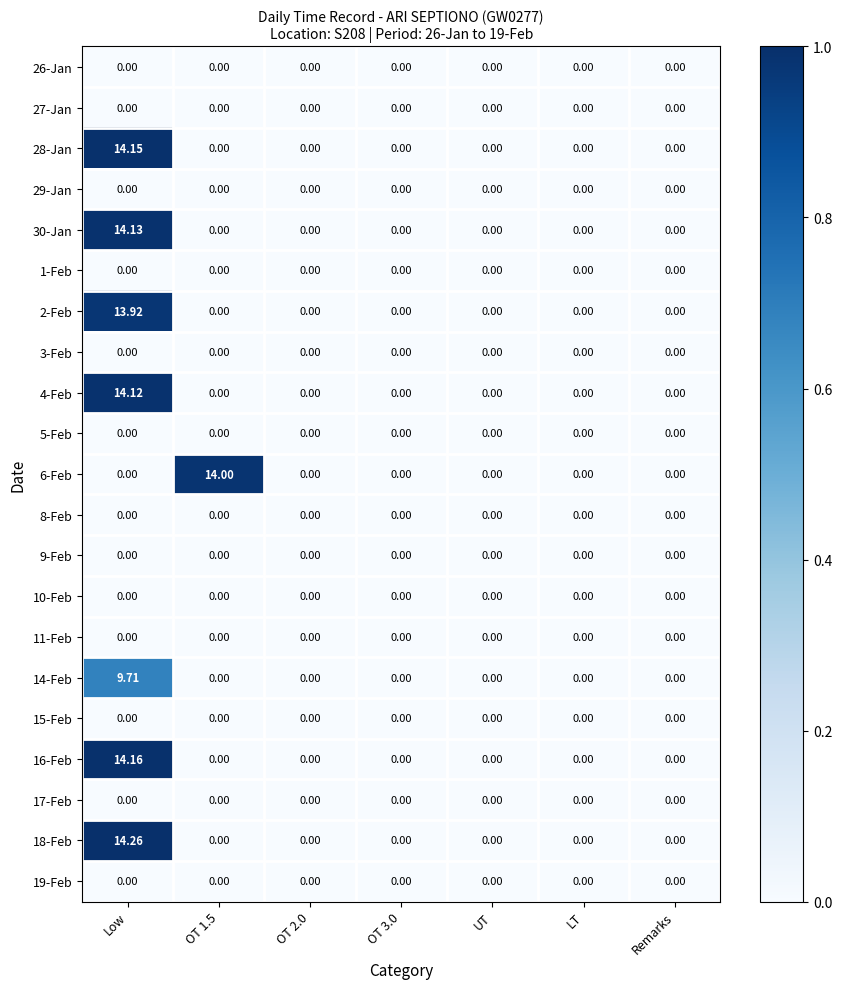

Which category has the highest value across all series?

Low